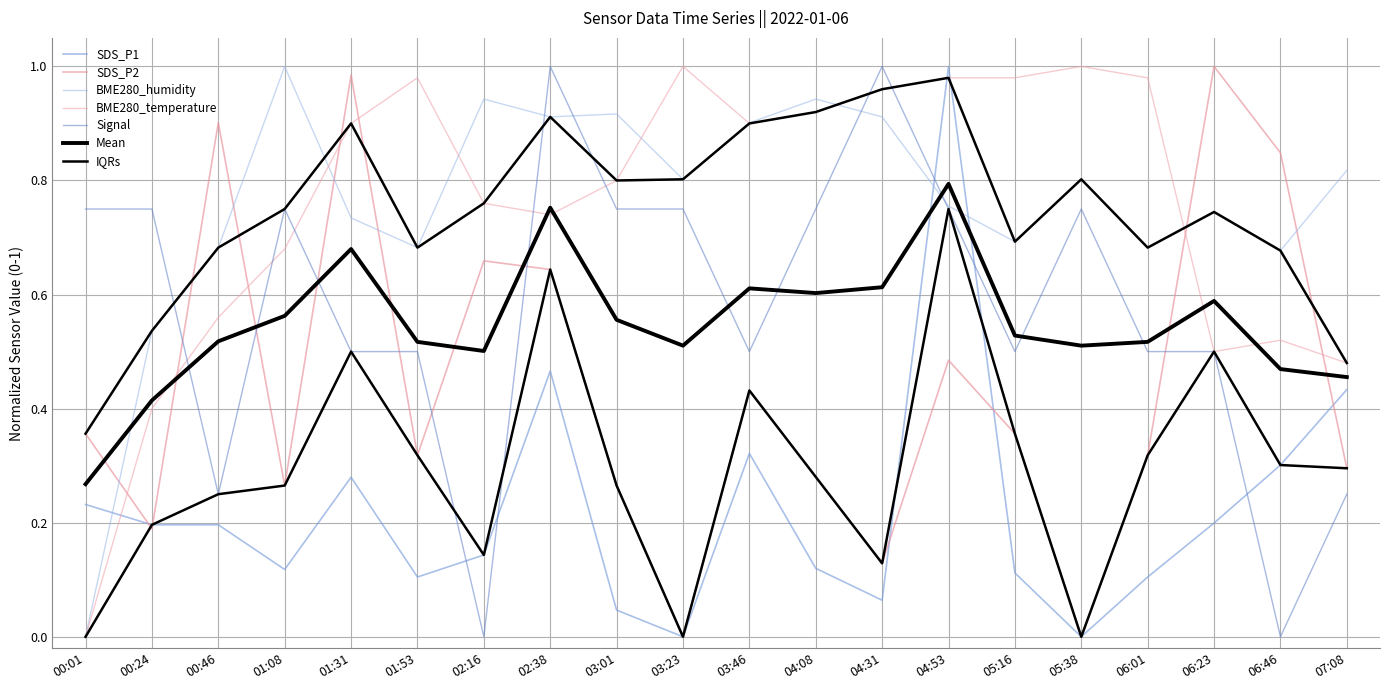

What is the sum of the Signal values at 04:31 and 02:38?

2.0